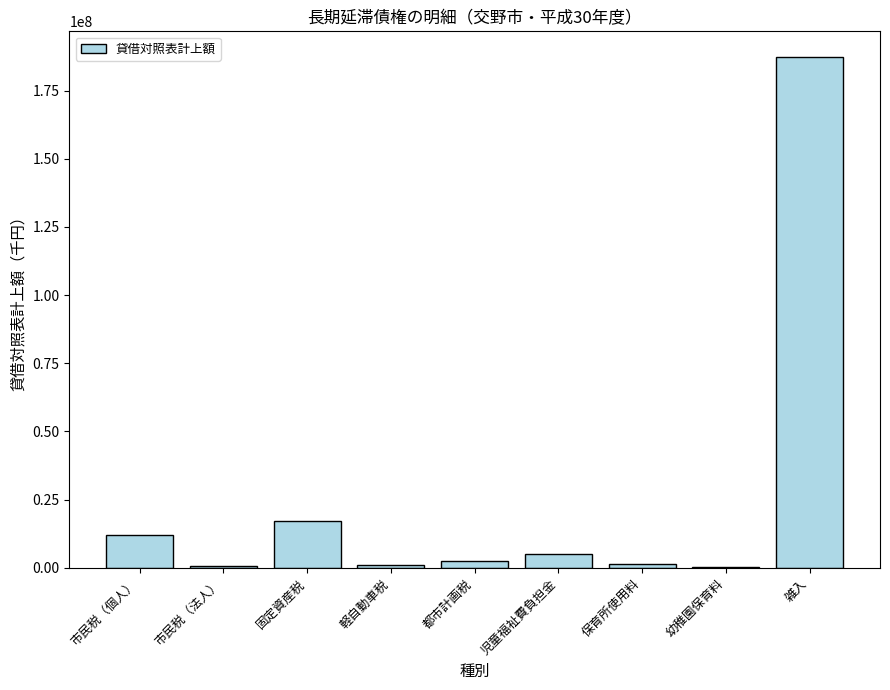

What is the sum of all values?

227128874